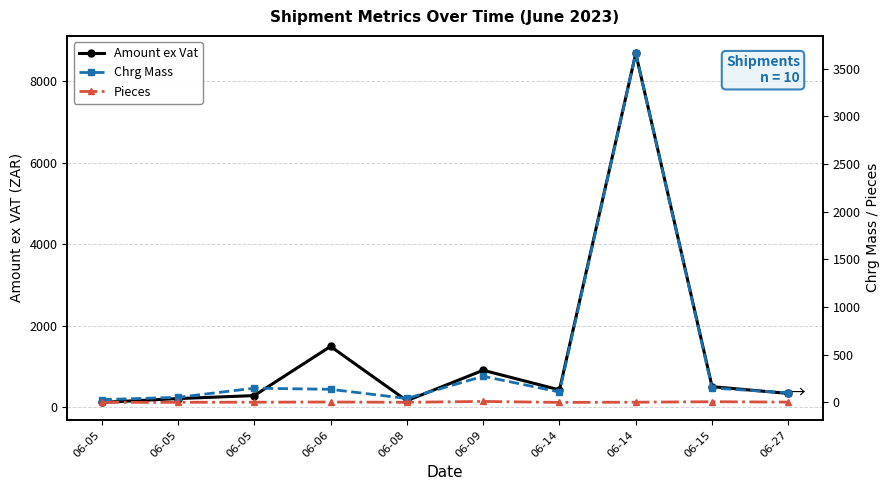

True or false: Amount ex Vat and Pieces cross at least once.

False